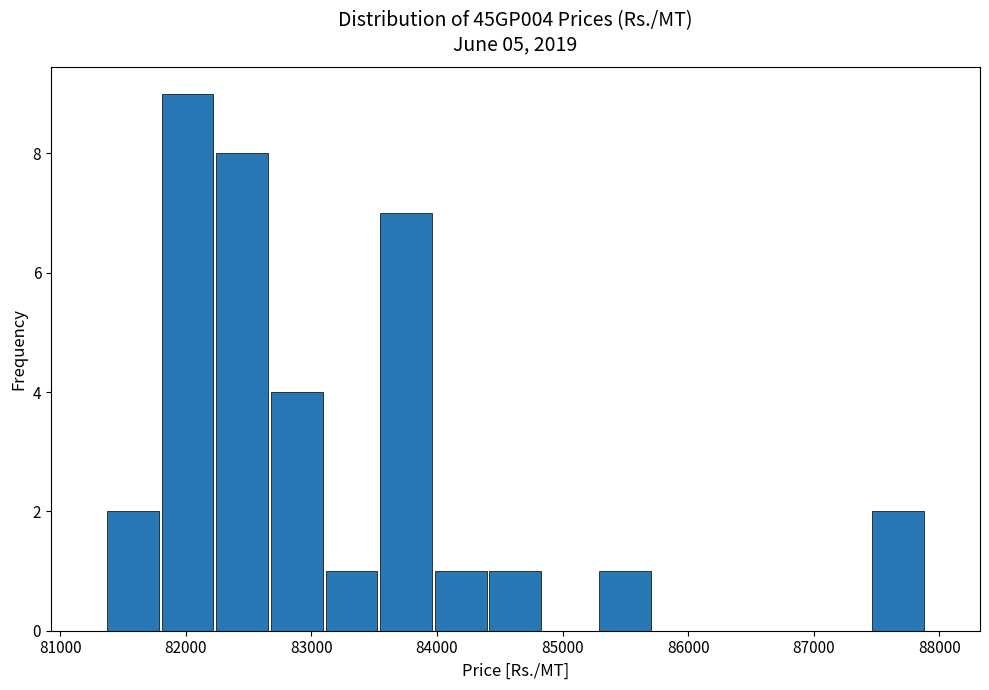

Reading left to right, transcribe this chart: for each bar, give the range it covers on the x-axis and its height. Neither the bar edges nor the heights are printed on the chart, so give them approximately, as read against the axes.

81400 to 81800: 2
81800 to 82200: 9
82200 to 82700: 8
82700 to 83100: 4
83100 to 83500: 1
83500 to 84000: 7
84000 to 84400: 1
84400 to 84800: 1
84800 to 85300: 0
85300 to 85700: 1
85700 to 86100: 0
86100 to 86600: 0
86600 to 87000: 0
87000 to 87500: 0
87500 to 87900: 2